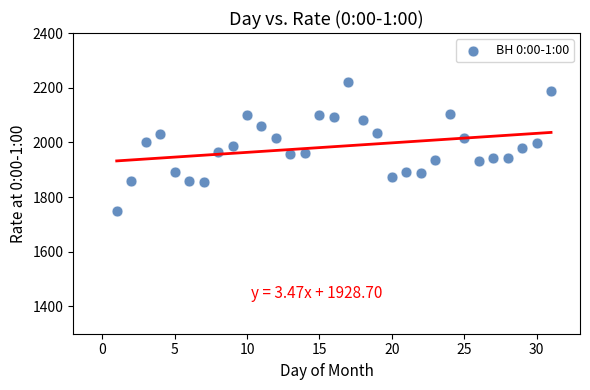

What is the range of Y values (max minus min)?

470.0